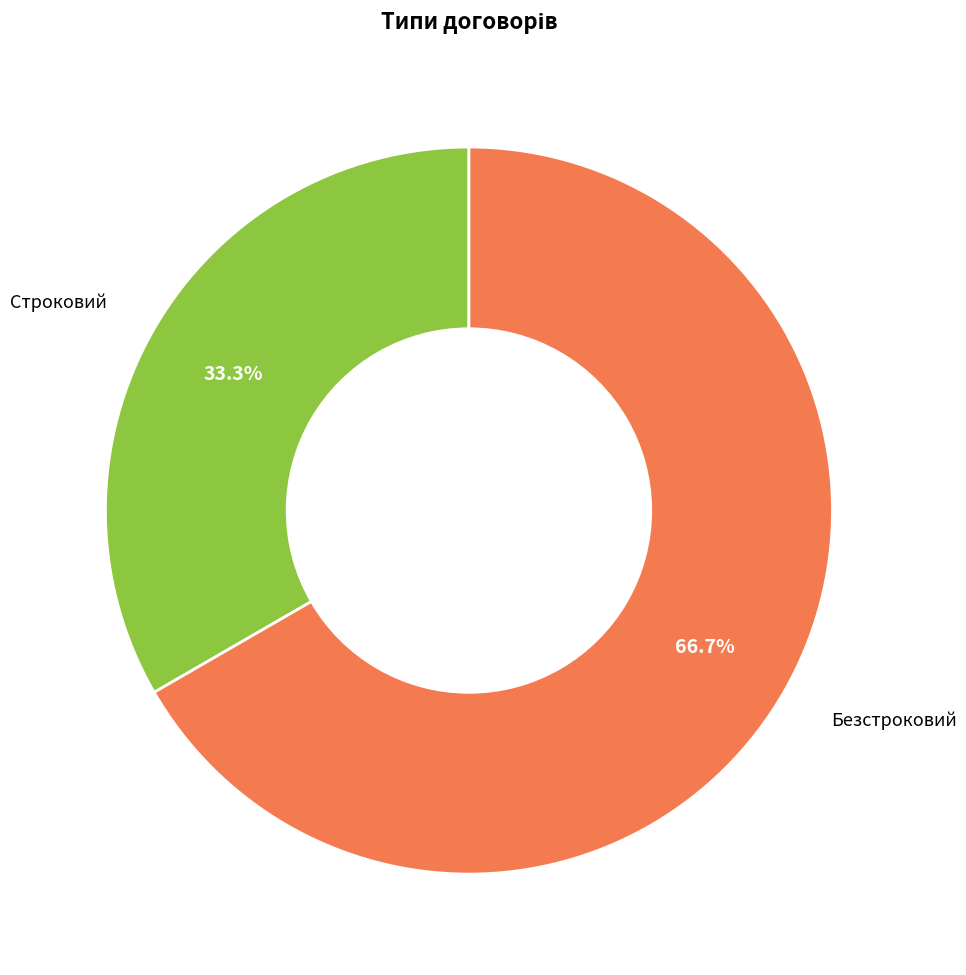

How many slices are in this pie chart?

2